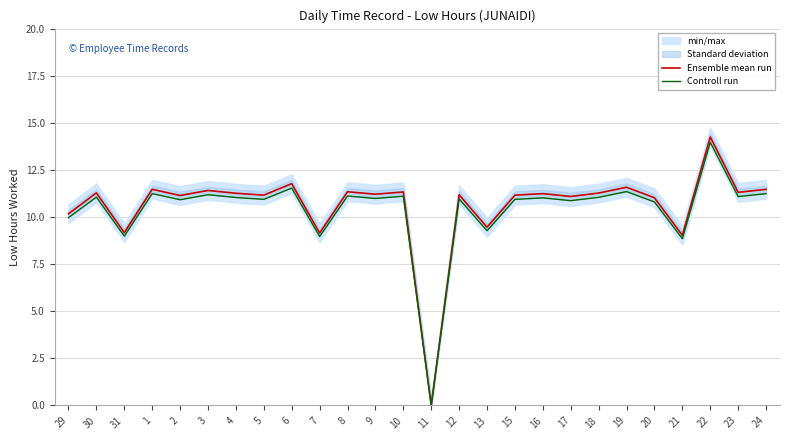

The Controll run series shows 9.0 at 31. True or false?

True